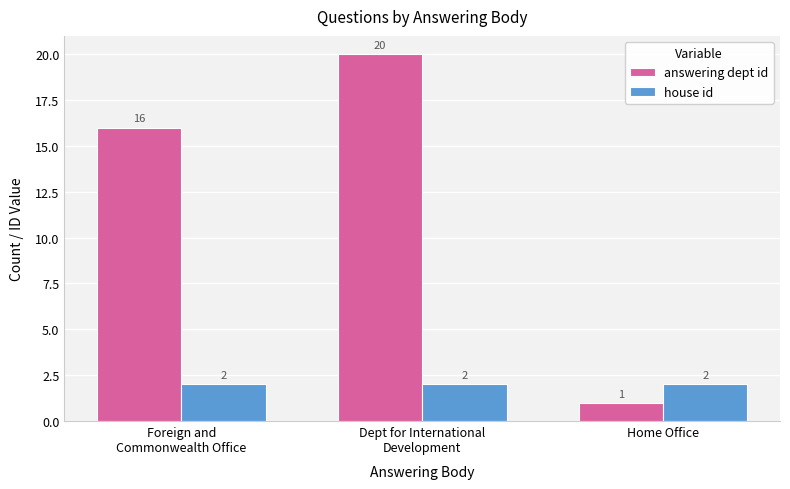

Which series has the widest spread of values?

answering dept id